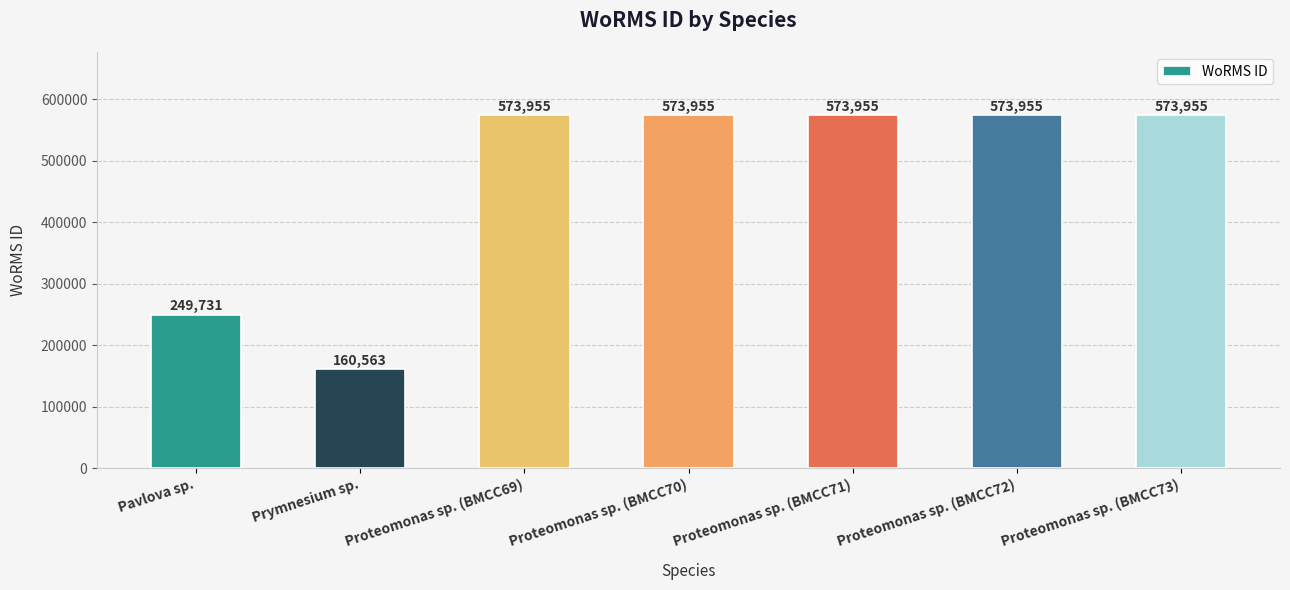

Is it true that the value at Proteomonas sp. (BMCC73) is 573955?

True